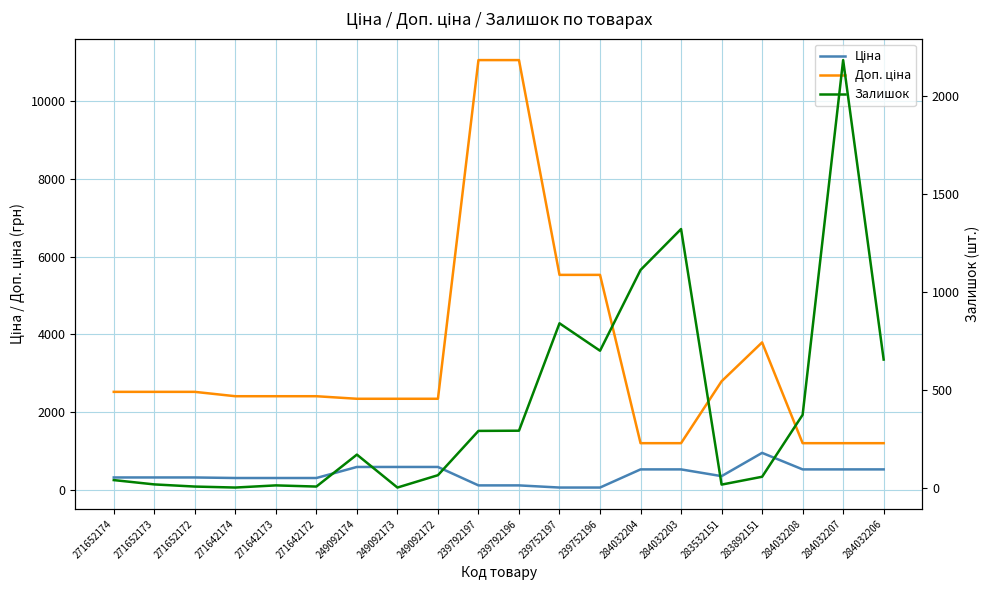

Which series has the widest spread of values?

Доп. ціна